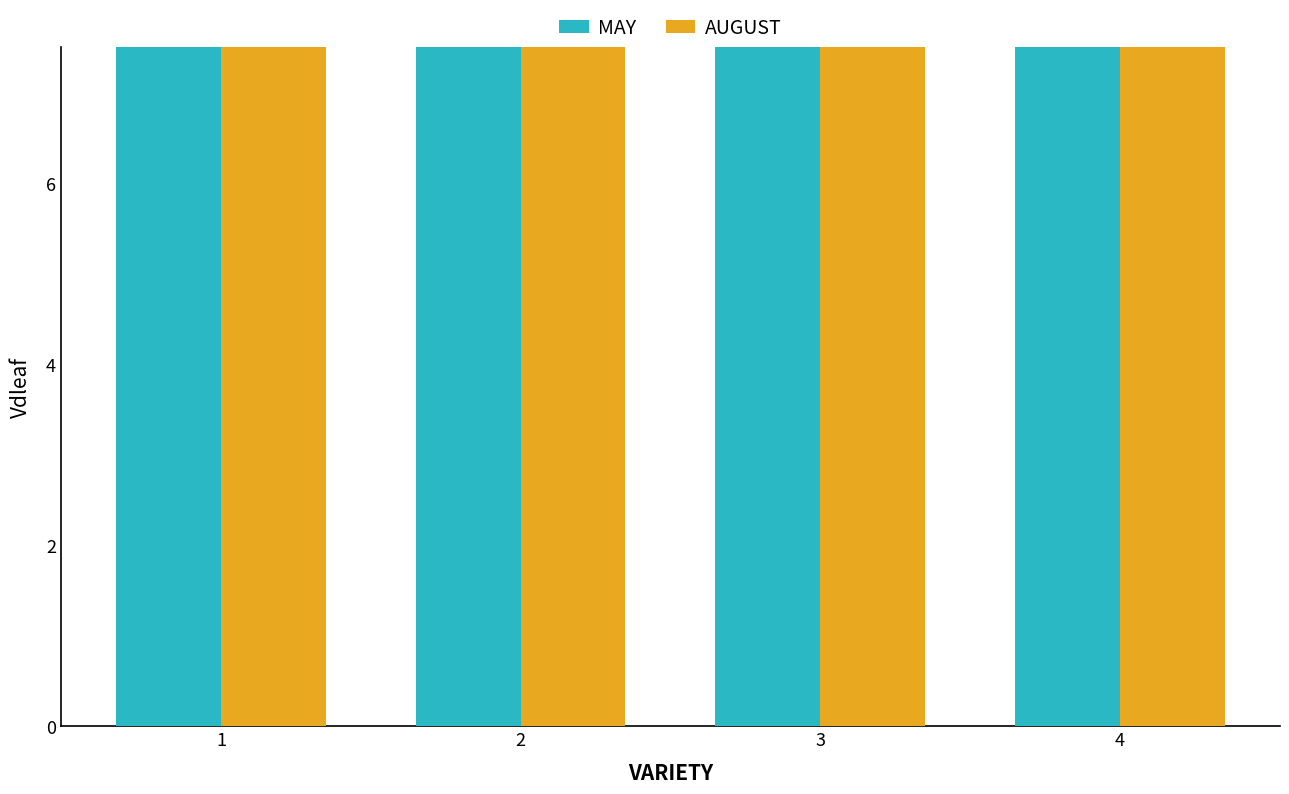

List the labels in order of AUGUST value, largest first.

1, 2, 3, 4